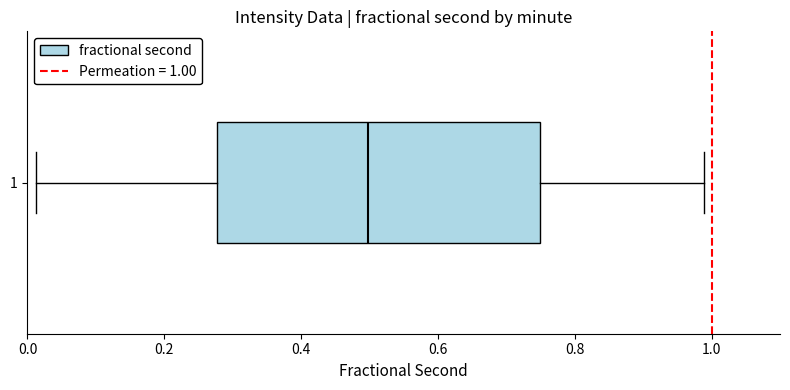

Where does the right whisker of the box at y = 1 end on the x-axis? The values are not printed on the chart, so give them approximately, as read against the axis.

0.98